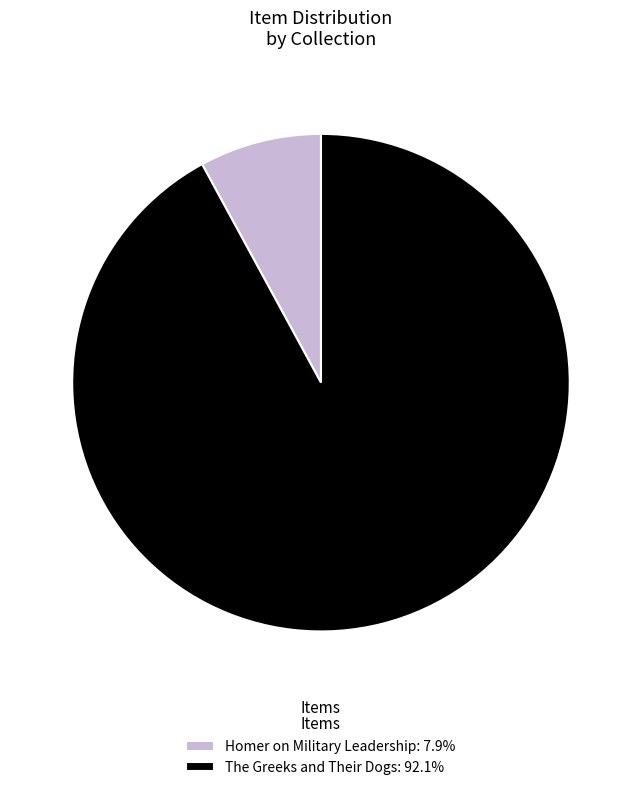

Between Homer on Military Leadership and The Greeks and Their Dogs, which is larger?

The Greeks and Their Dogs